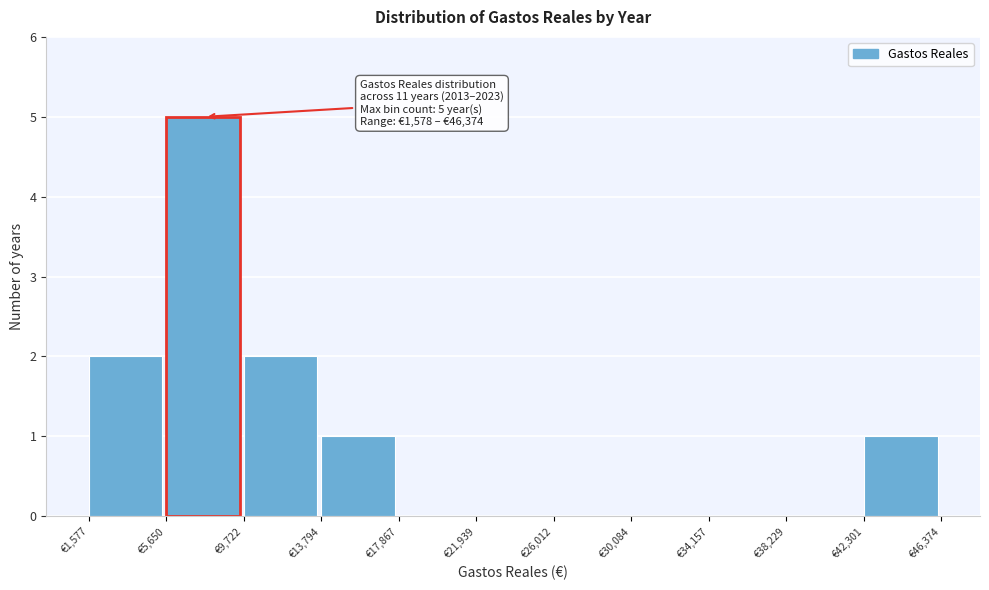

Over which range of the x-axis is the bar tallest?

5500 to 9500